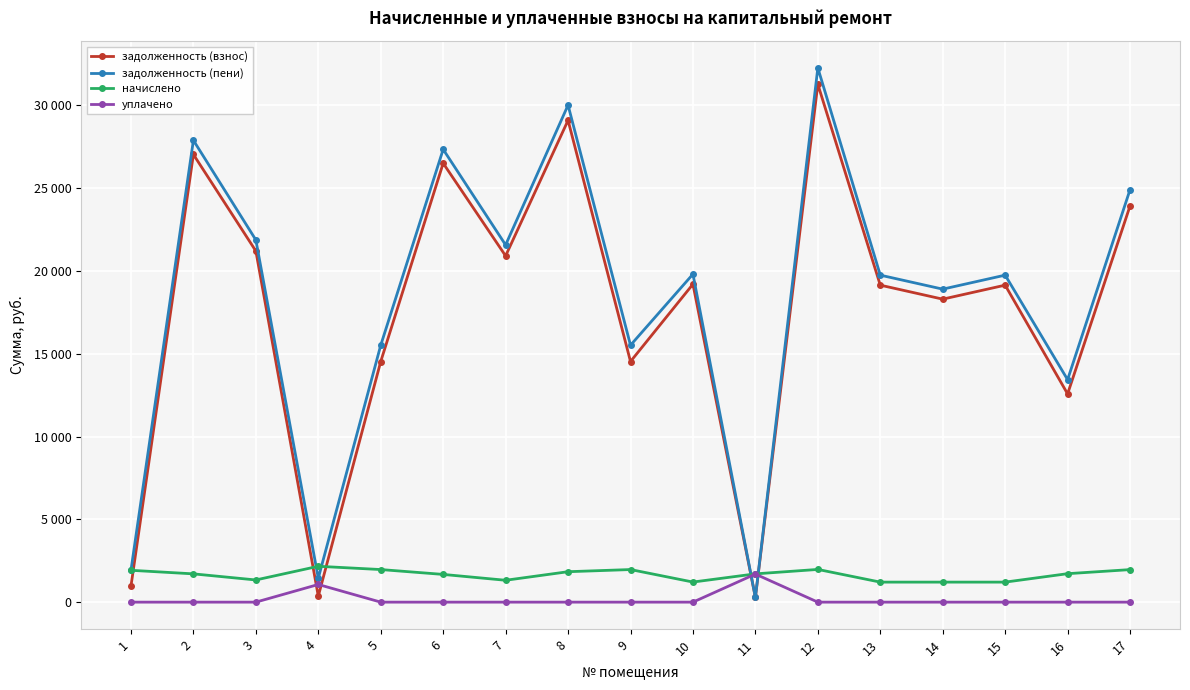

The задолженность (пени) series shows 19806.4 at 10. True or false?

True